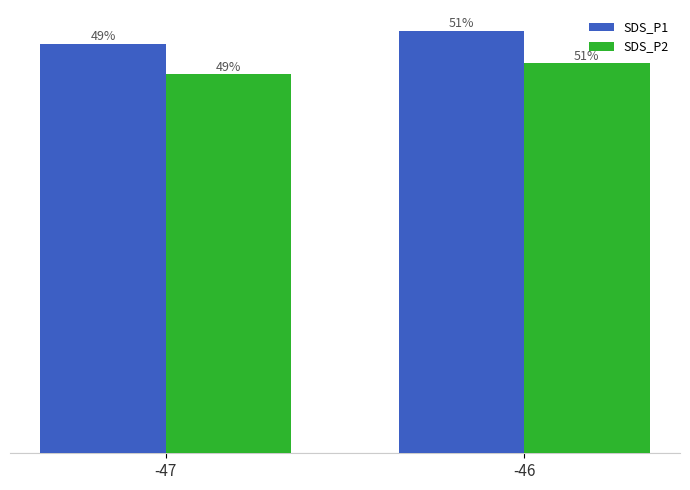

Are the bars horizontal?

No